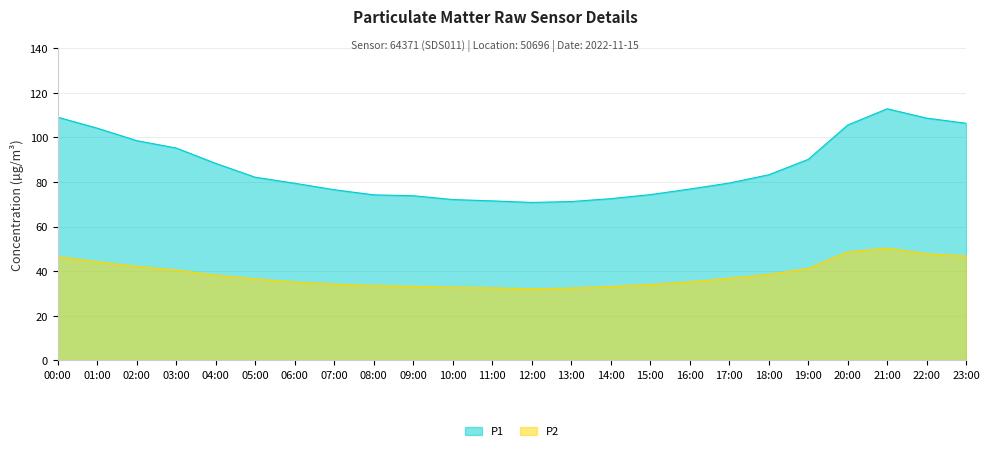

Rank the series at 10:00 from lowest to highest value.

P2, P1